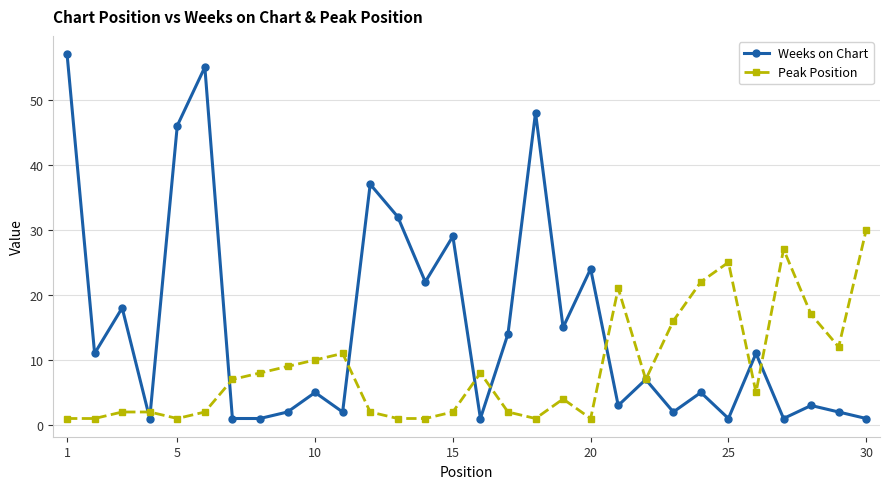

What is the smallest value displayed?

1